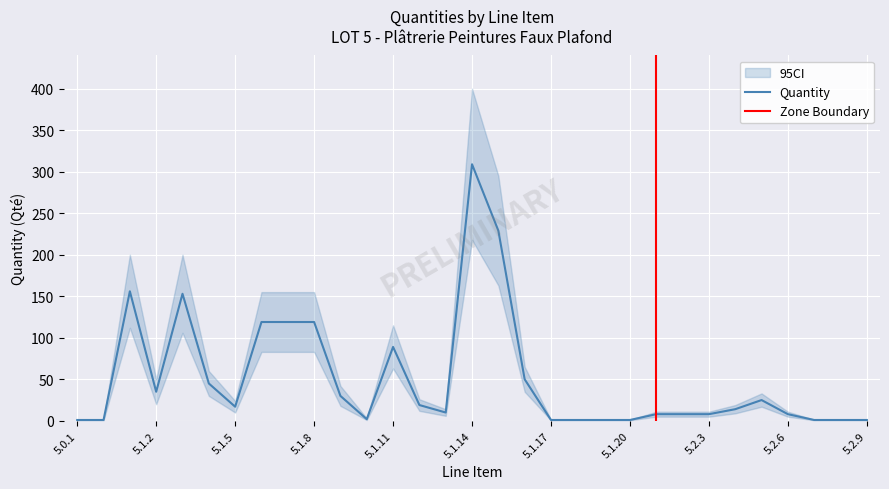

True or false: the data has more than 2 interior local peaks.

True